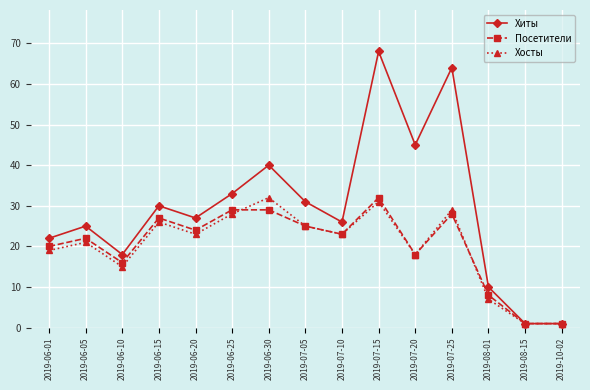

At which label does Хосты first exceed 23?

2019-06-15